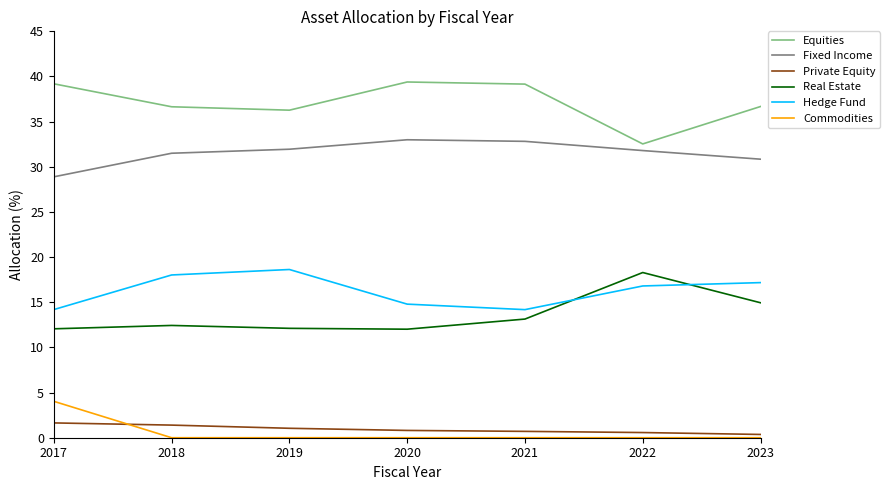

What is the difference between the highest and lowest values at 2022?

32.5